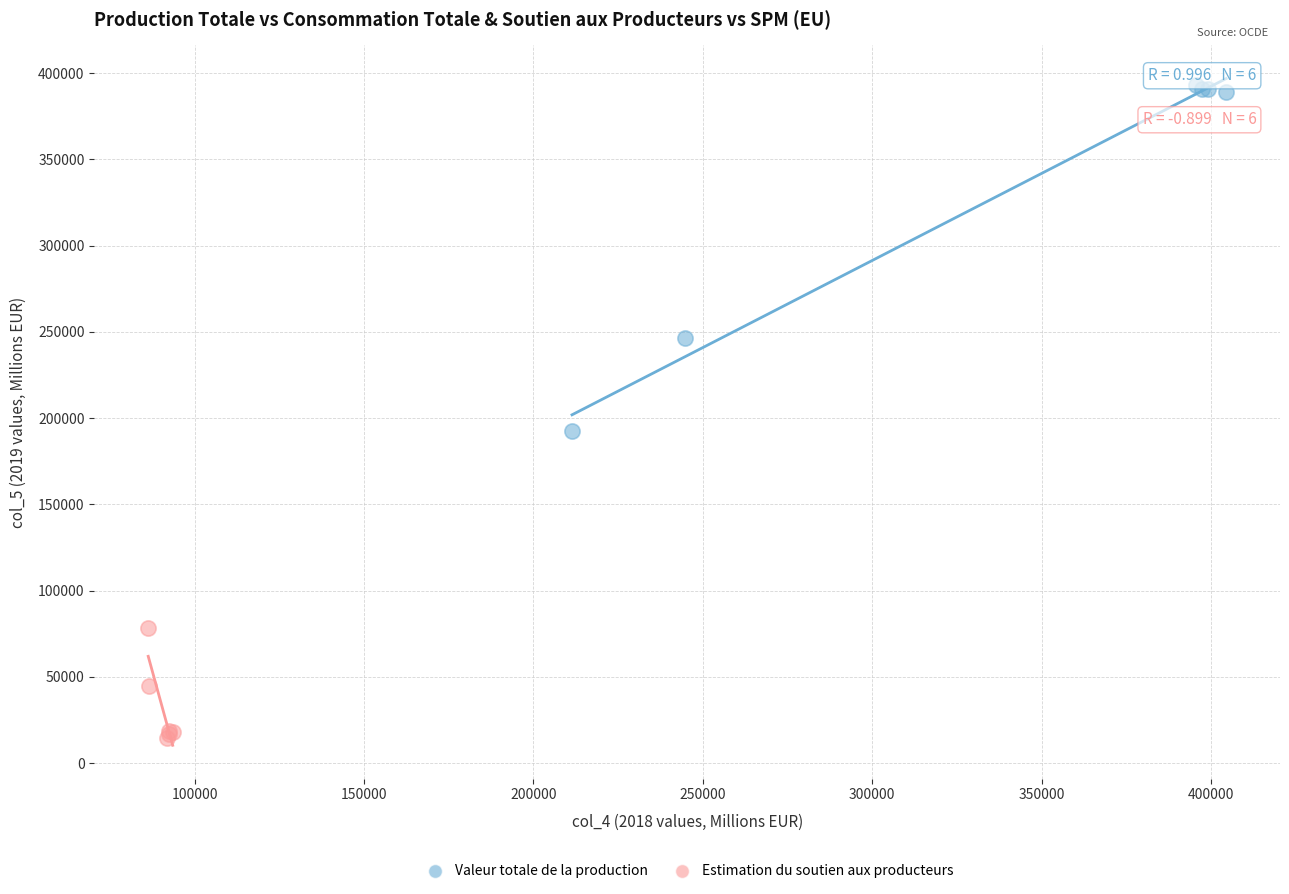

Which series reaches the minimum Y coordinate?

Estimation du soutien aux producteurs